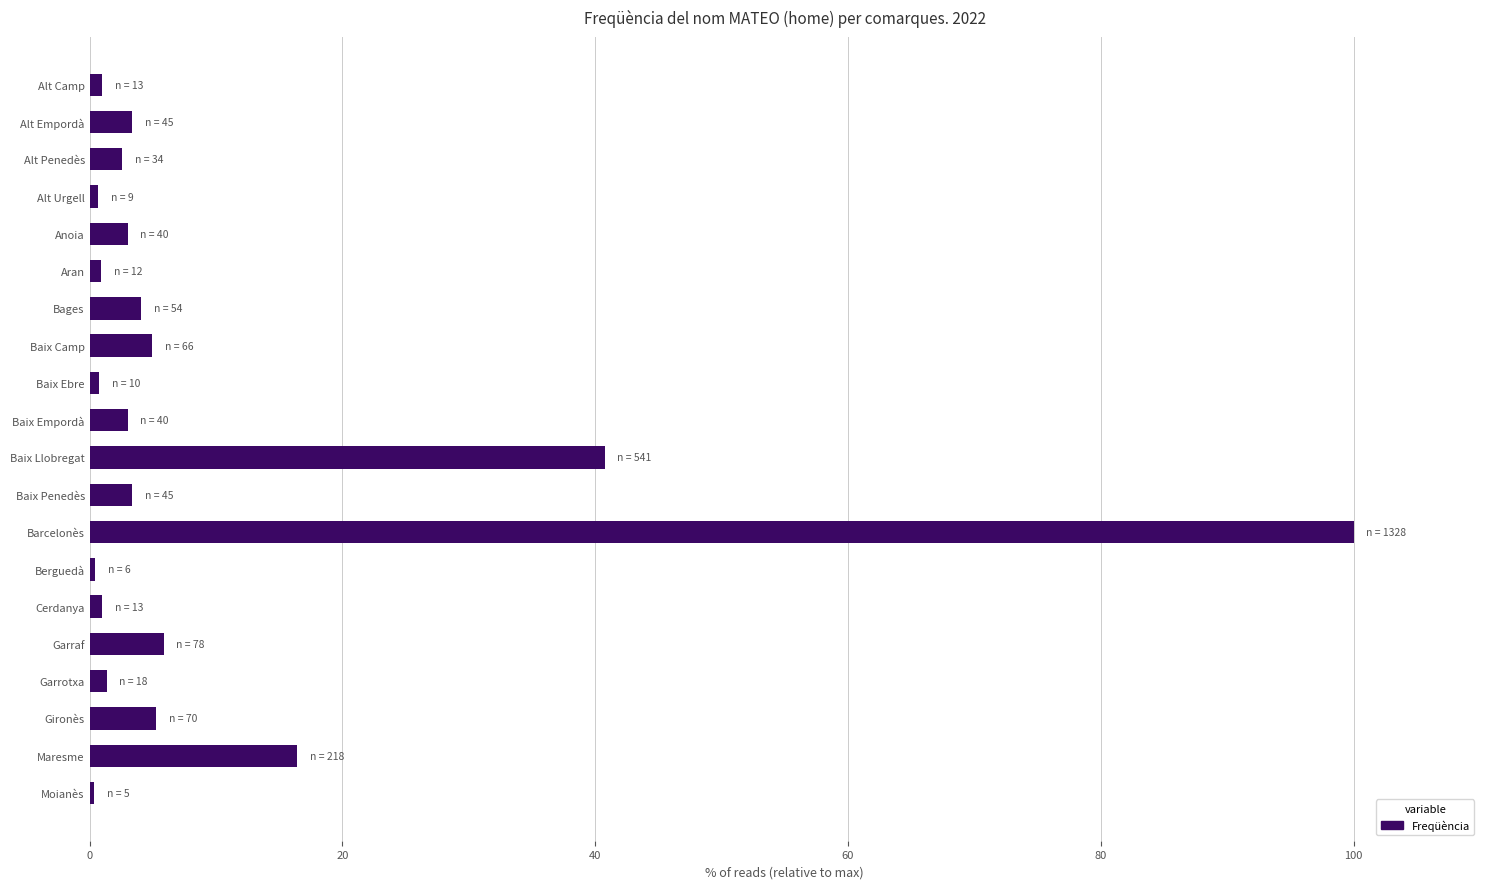

Are the bars horizontal?

Yes